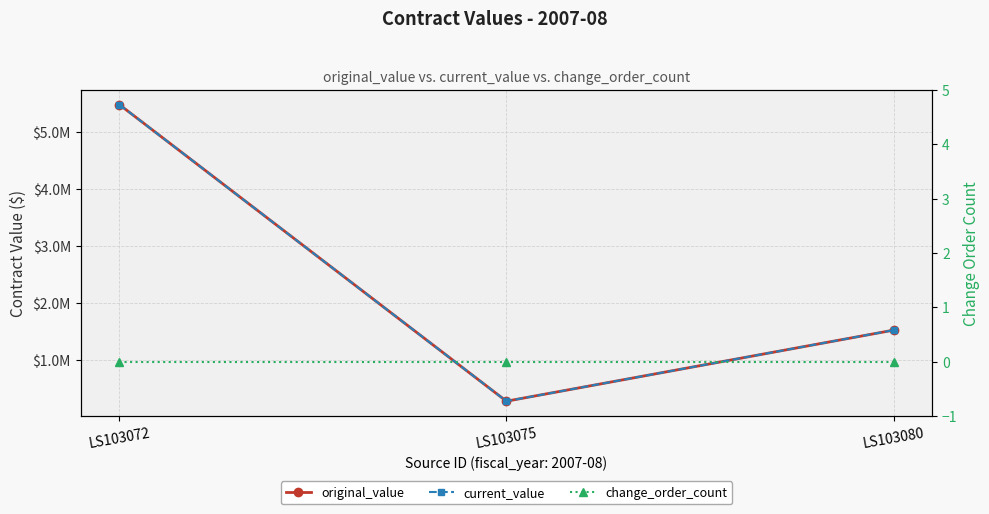

How many lines are shown in the chart?

3